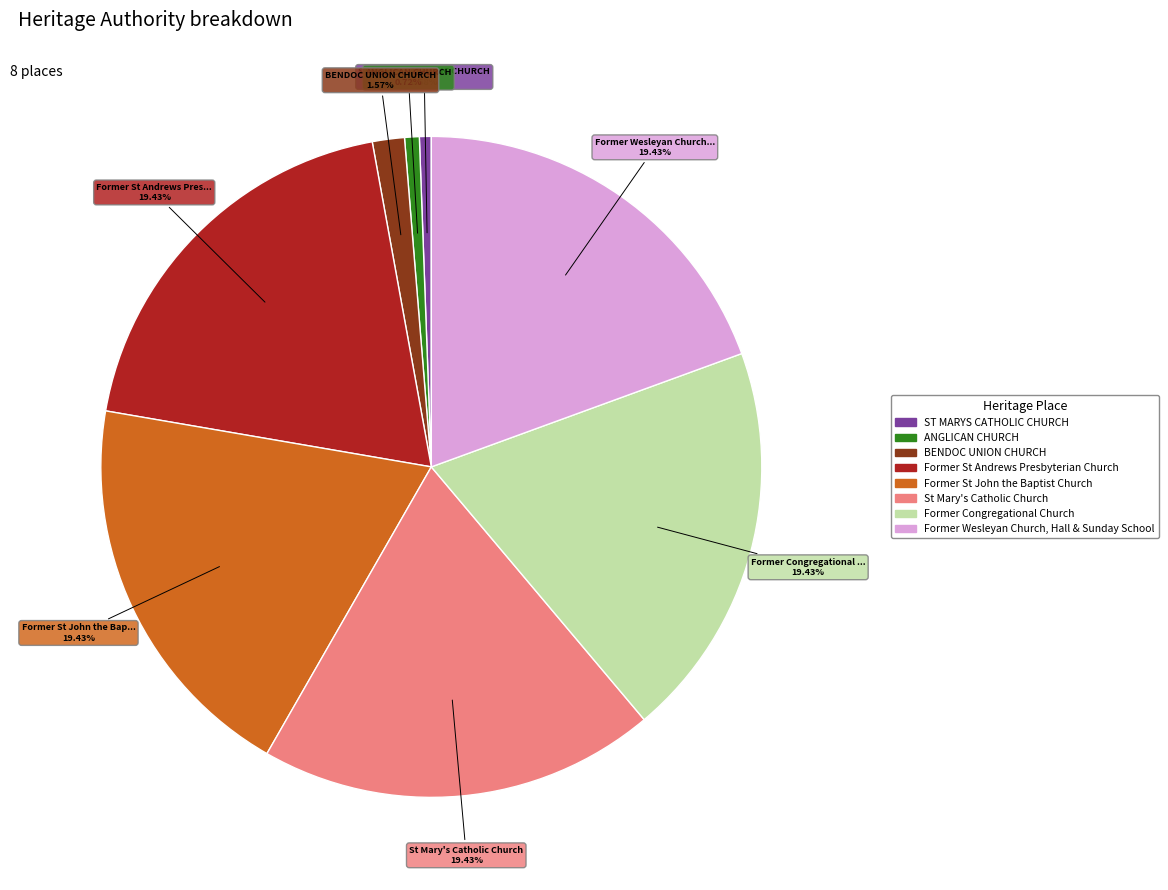

Does any single category account for the majority?

No